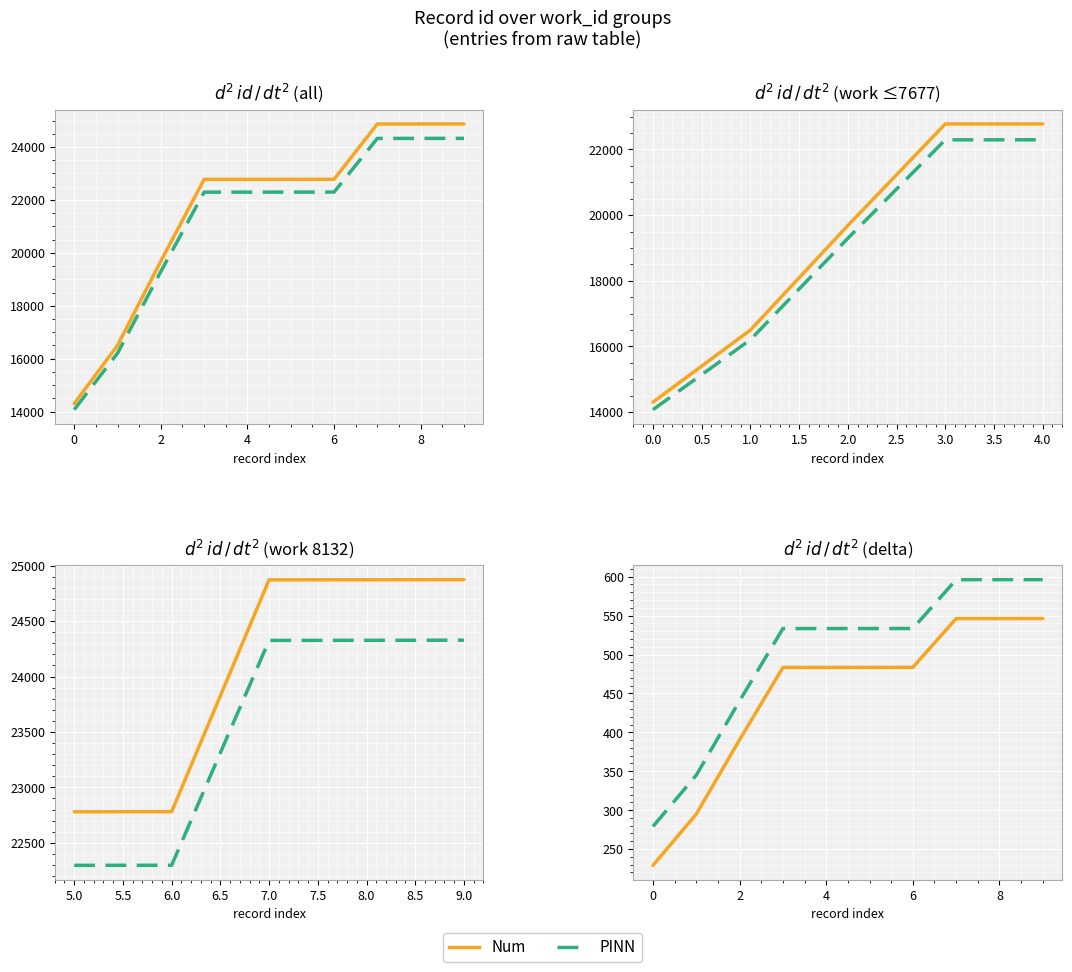

What is the label of the 2nd point from the right?

8